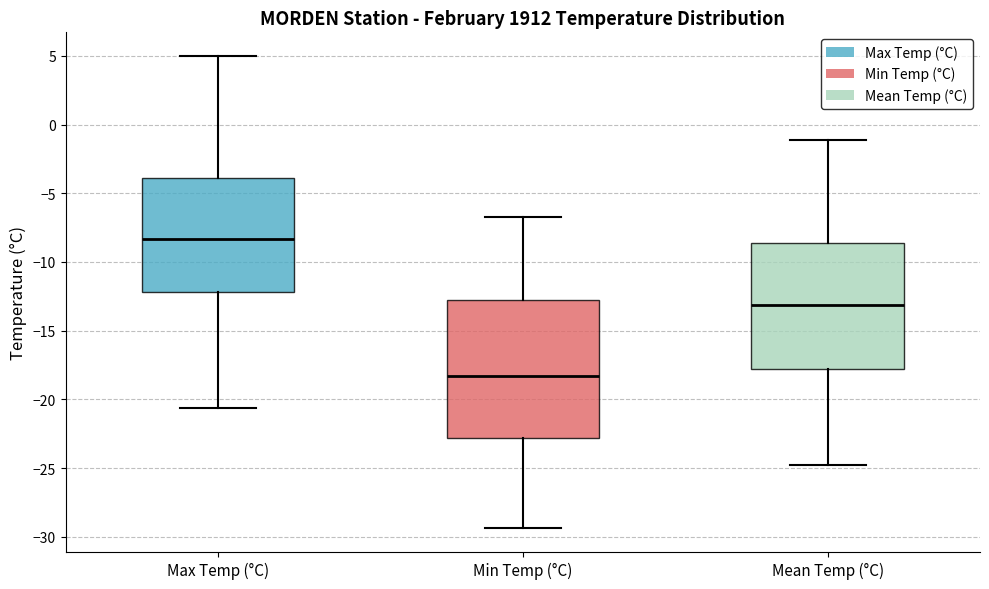

Which box has the lowest median line?

Min Temp (°C)